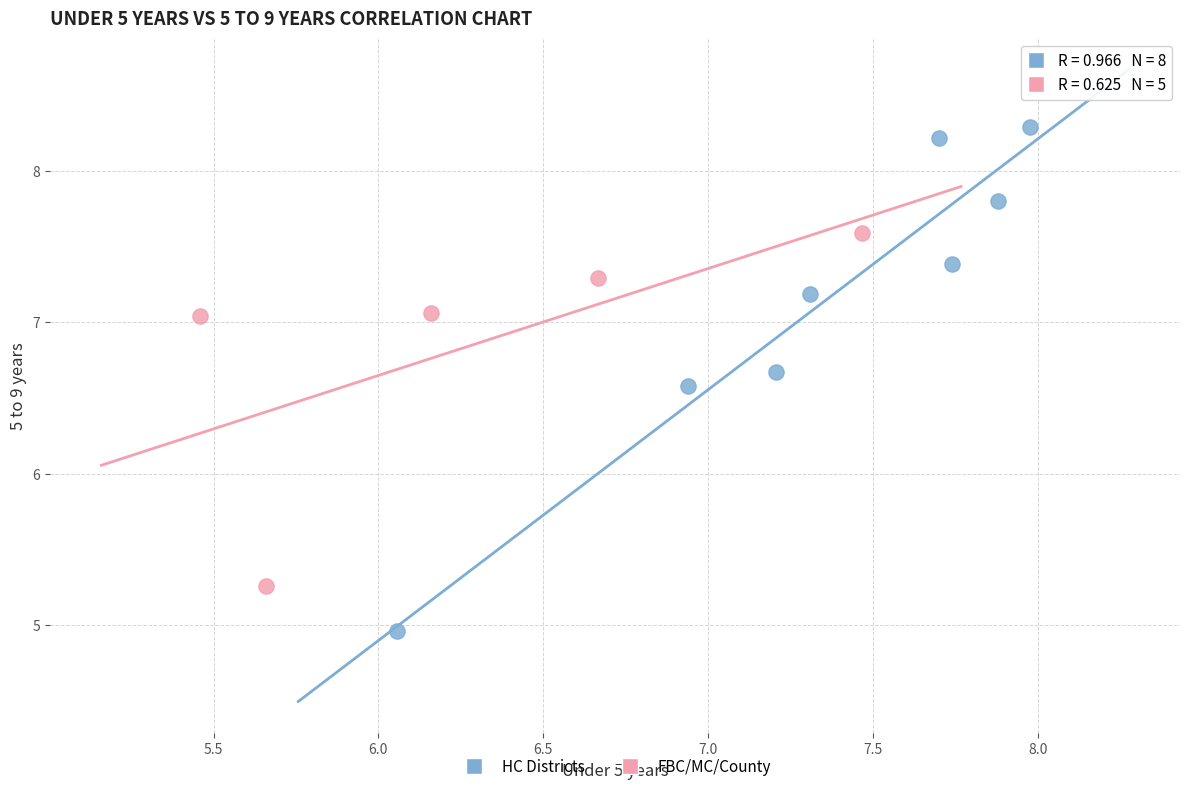

Which series reaches the maximum Y coordinate?

HC Districts